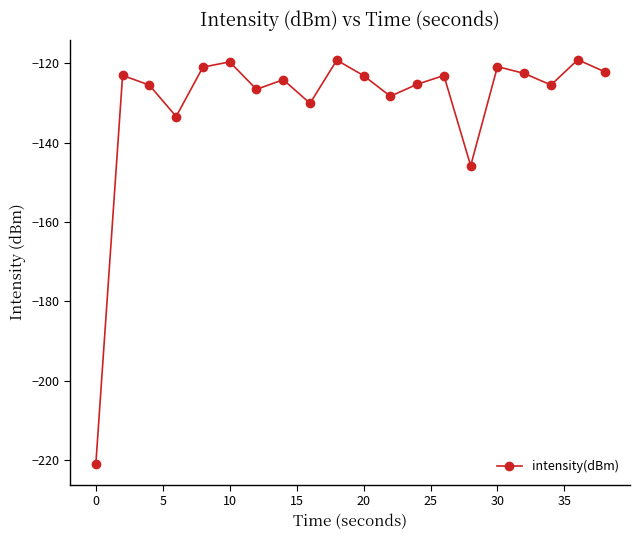

What is the average value?

-130.0